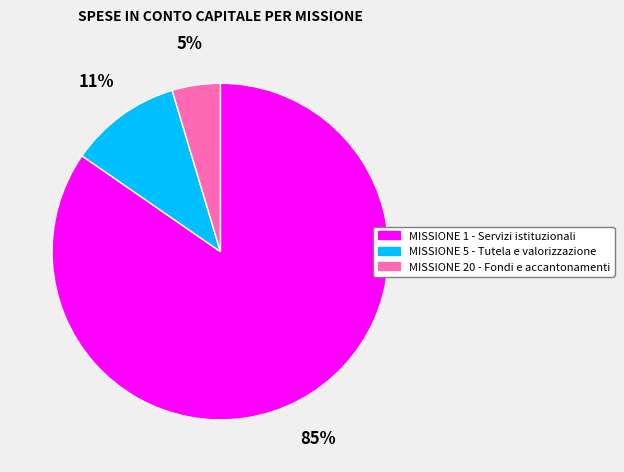

Rank the categories by value from highest to lowest.

MISSIONE 1 - Servizi istituzionali, MISSIONE 5 - Tutela e valorizzazione, MISSIONE 20 - Fondi e accantonamenti